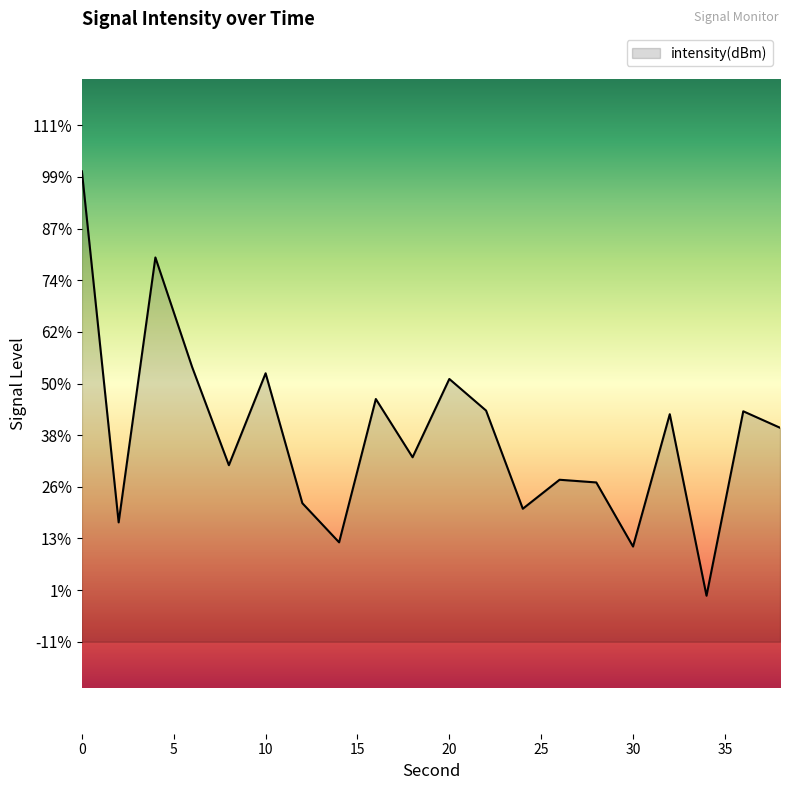

What is the difference between the values at 8 and 28?

0.4